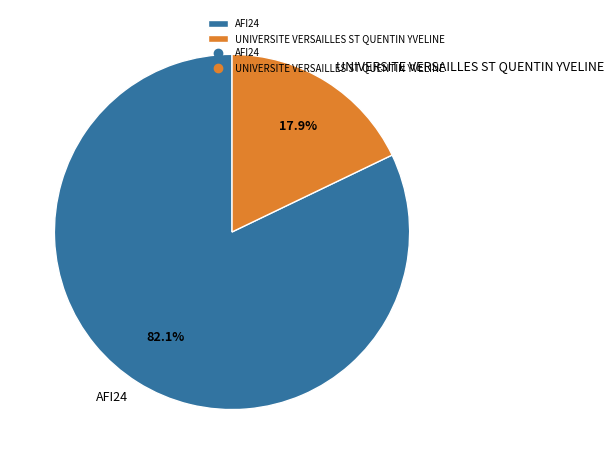

To the nearest percent, what is the average slice percentage?

50%